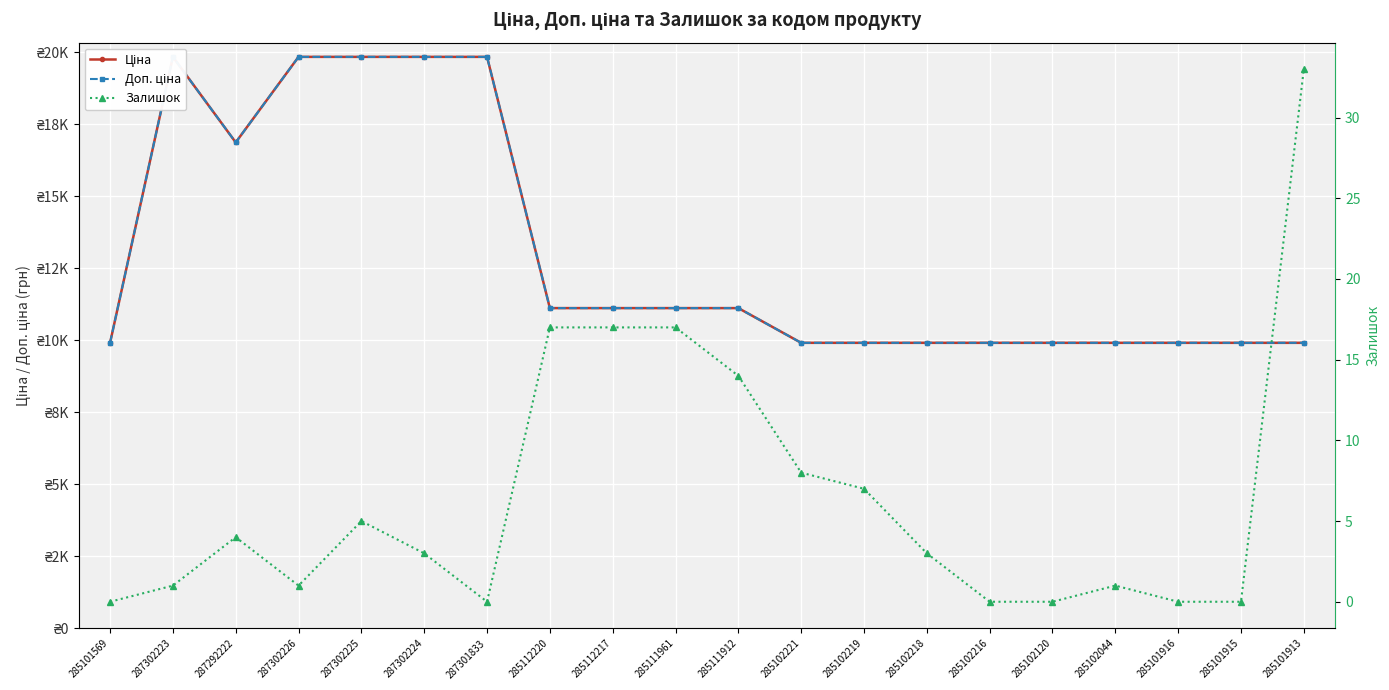

Is it true that Доп. ціна equals 14181.6 at 285102216?

False